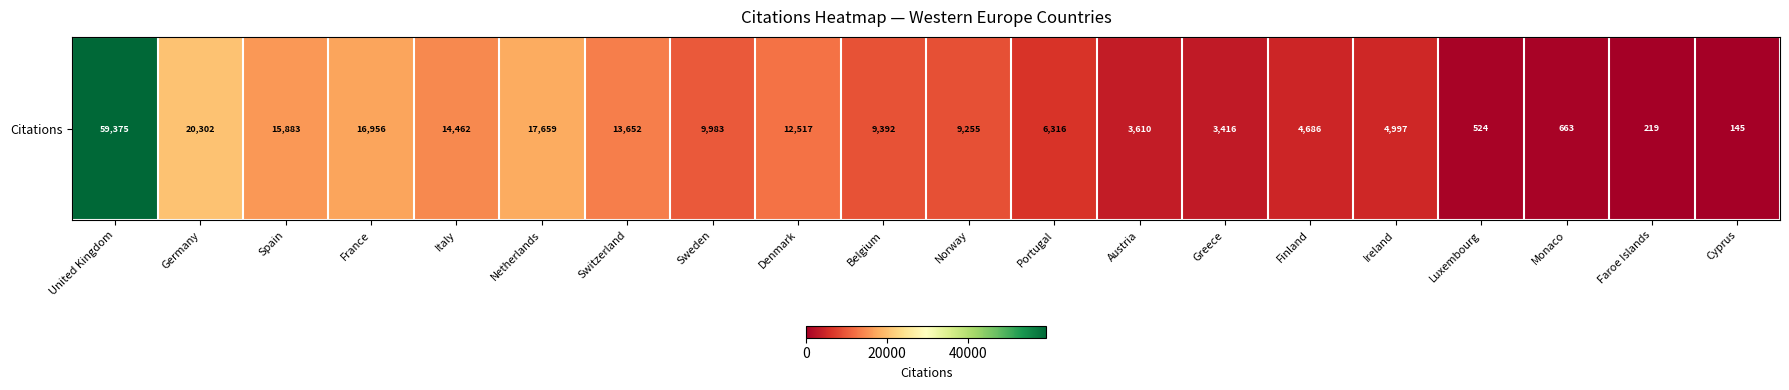

What is the smallest value displayed?

145